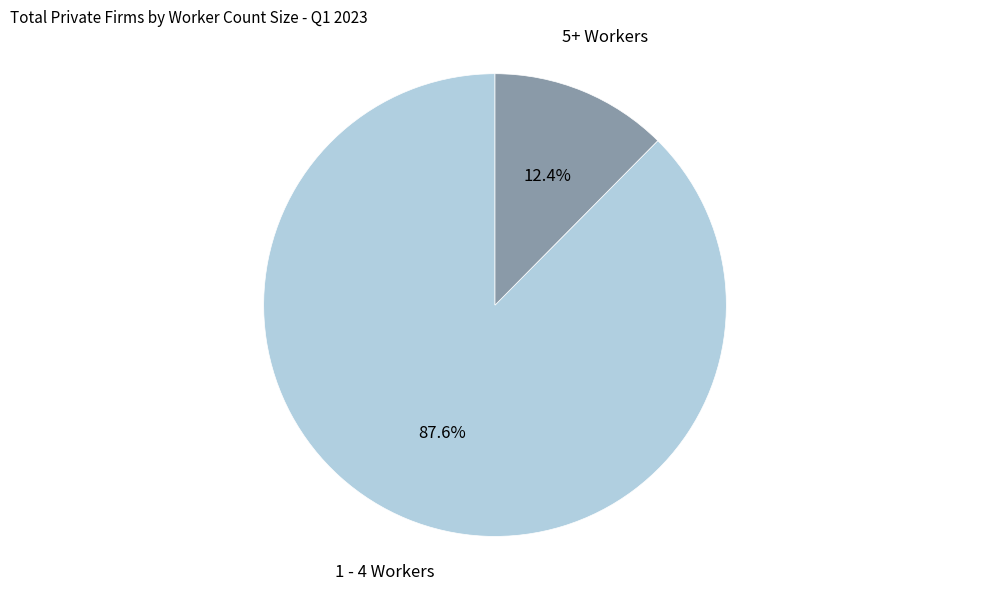

Is there a majority slice in this chart?

Yes